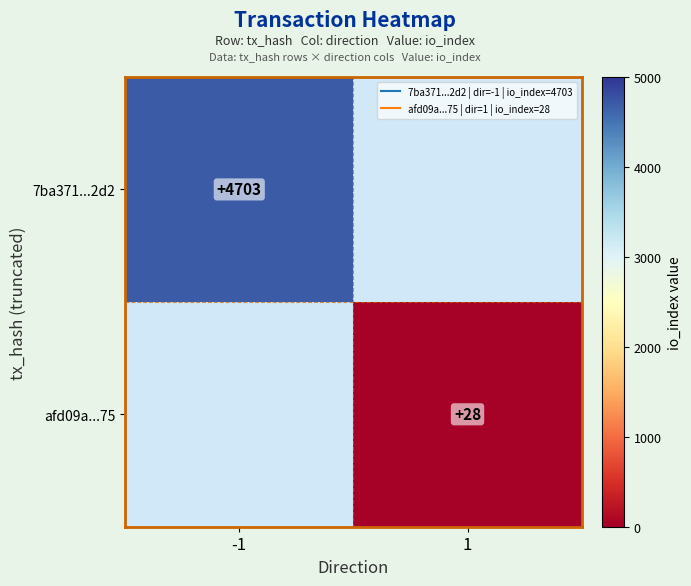

Count the number of categories in the chart.

2